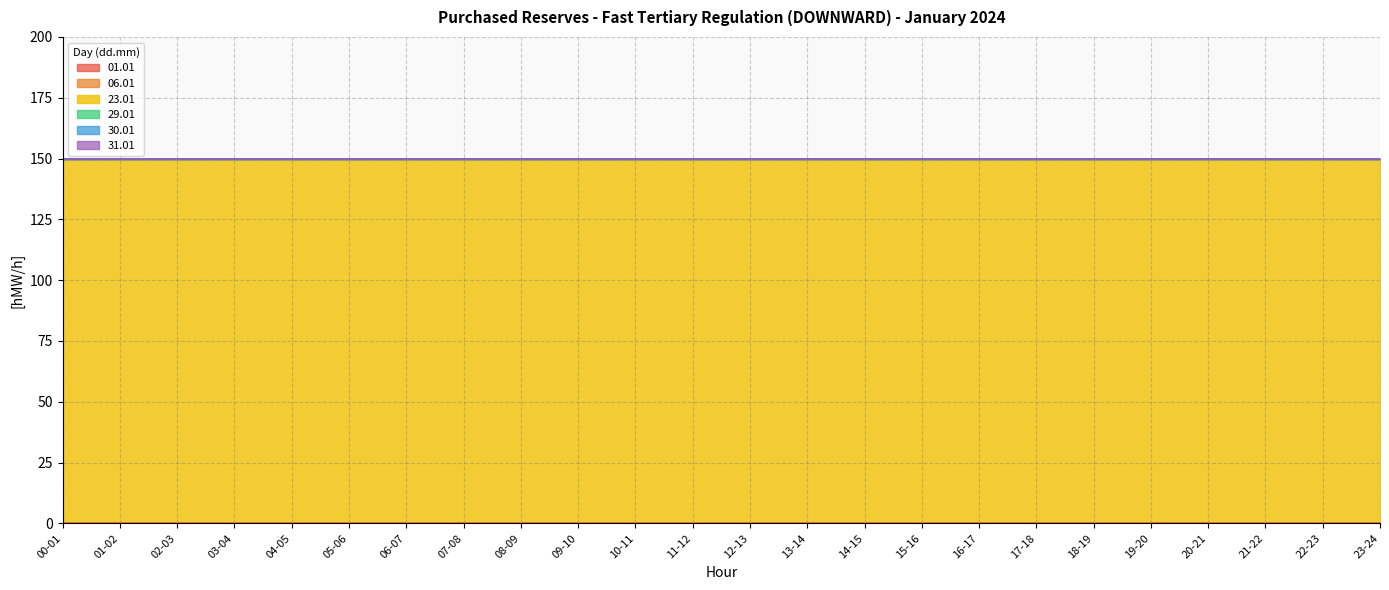

What is the label of the 24th point from the right?

00-01